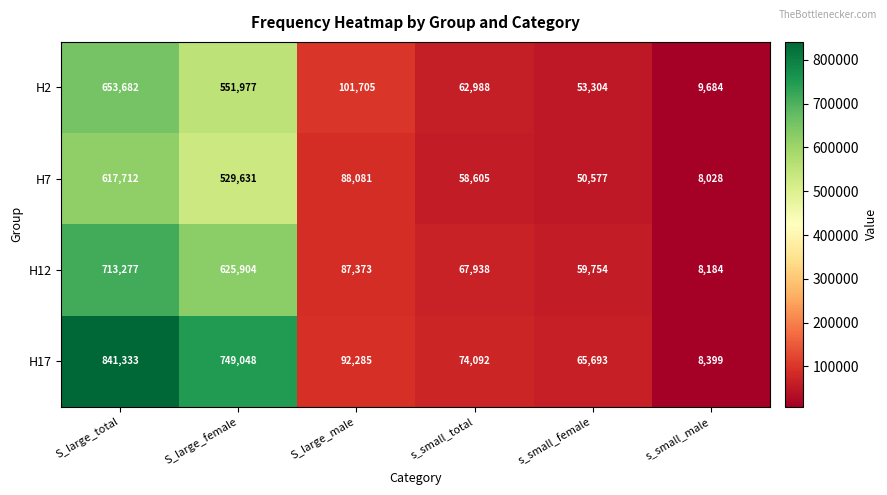

What is the difference between the maximum and minimum values in the H2 series?

643998